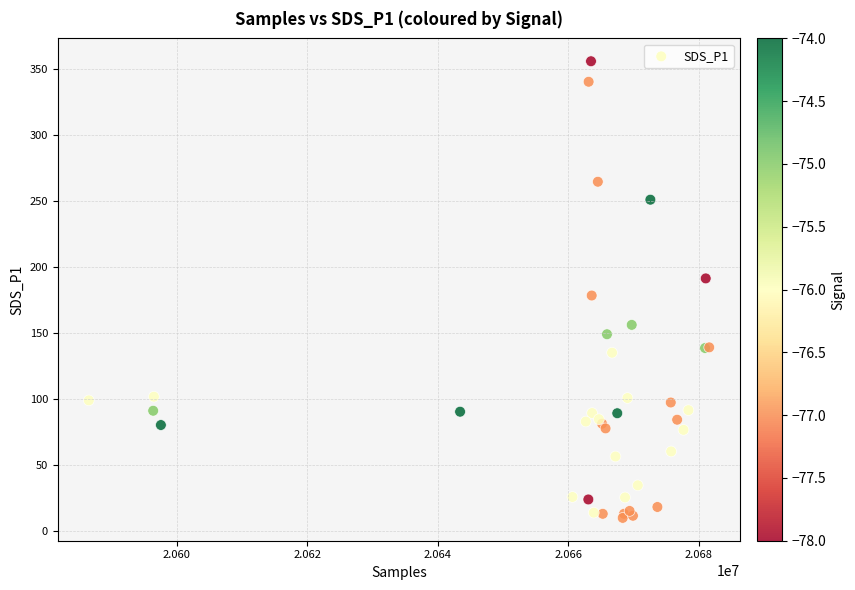

What Y value in the scatter plot is closest to 183?

178.6